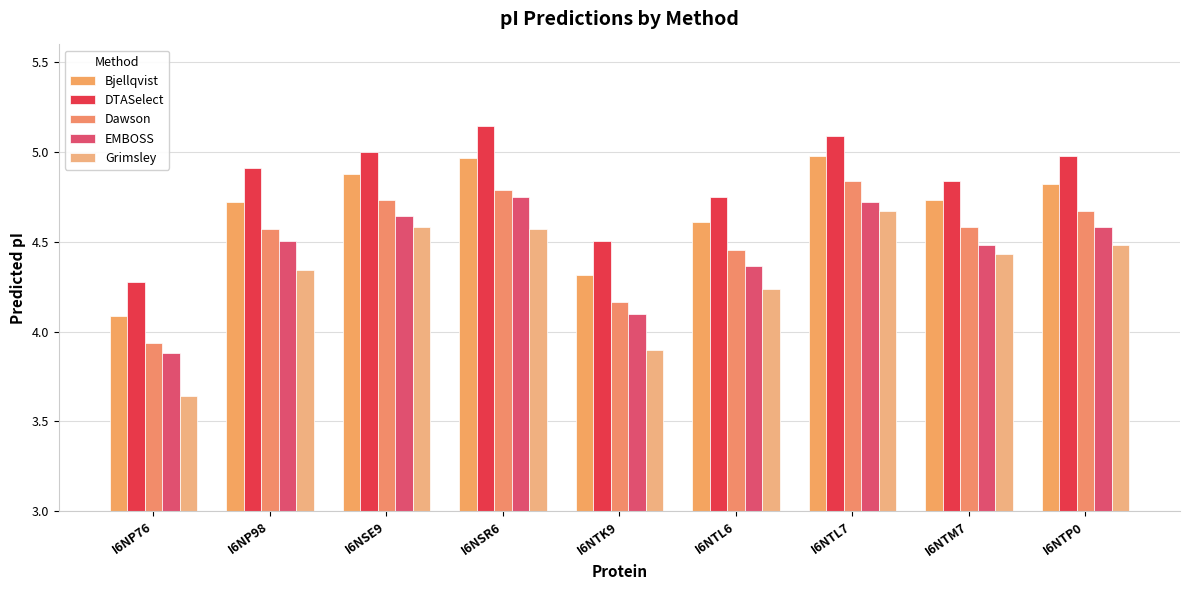

What is the lowest value of the Dawson series?

3.9